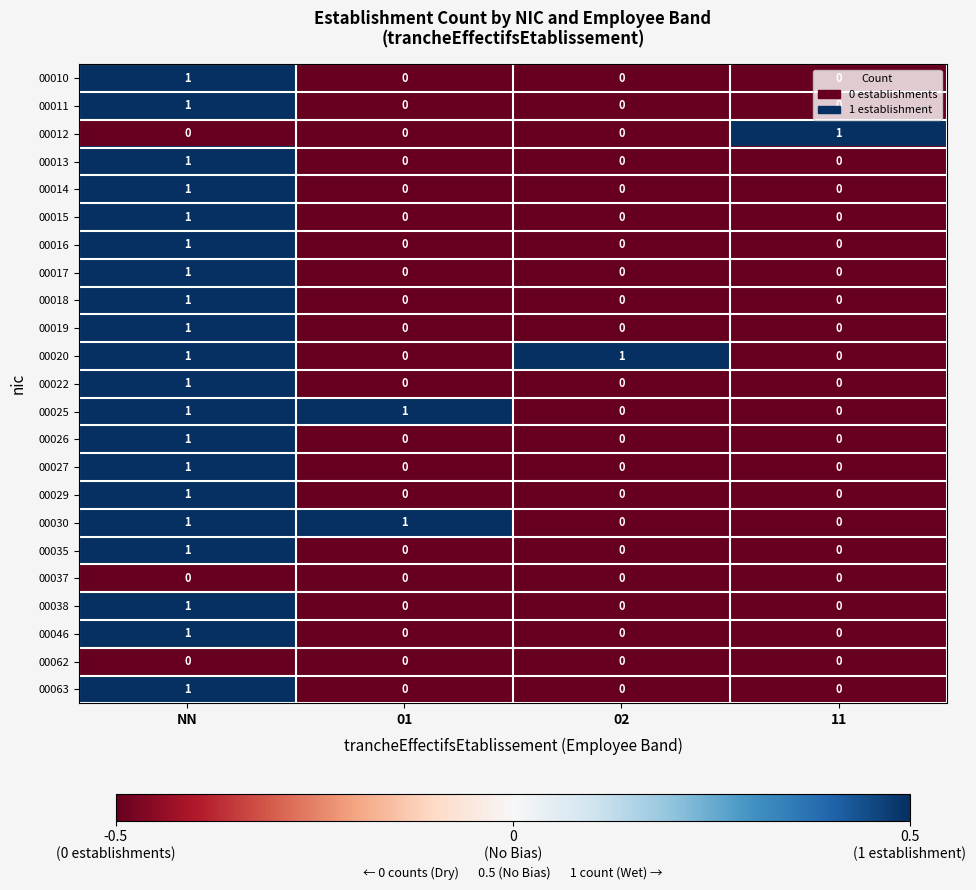

At which category is the sum across all series the highest?

NN